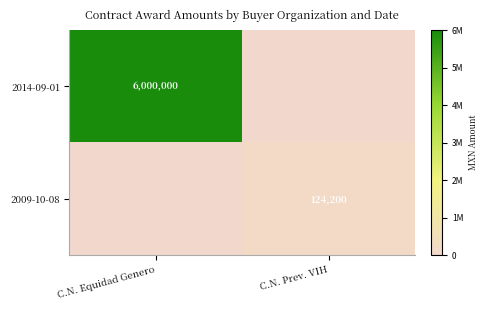

Is the value of 2009-10-08 at C.N. Prev. VIH greater than the value of 2014-09-01 at C.N. Equidad Genero?

No